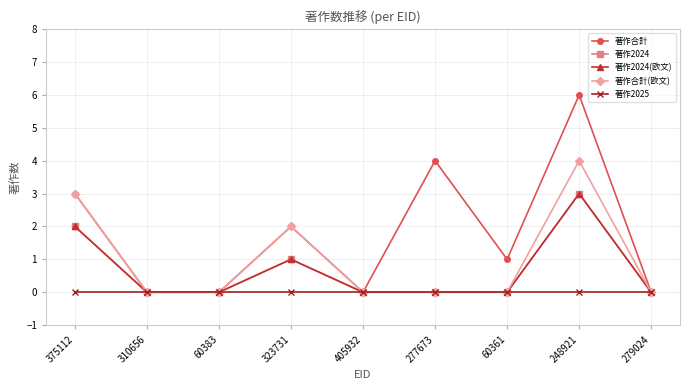

Reading right to left, list all the values displayed in this chart.

著作合計: 0	6	1	4	0	2	0	0	3
著作2024: 0	3	0	0	0	1	0	0	2
著作2024(欧文): 0	3	0	0	0	1	0	0	2
著作合計(欧文): 0	4	0	0	0	2	0	0	3
著作2025: 0	0	0	0	0	0	0	0	0